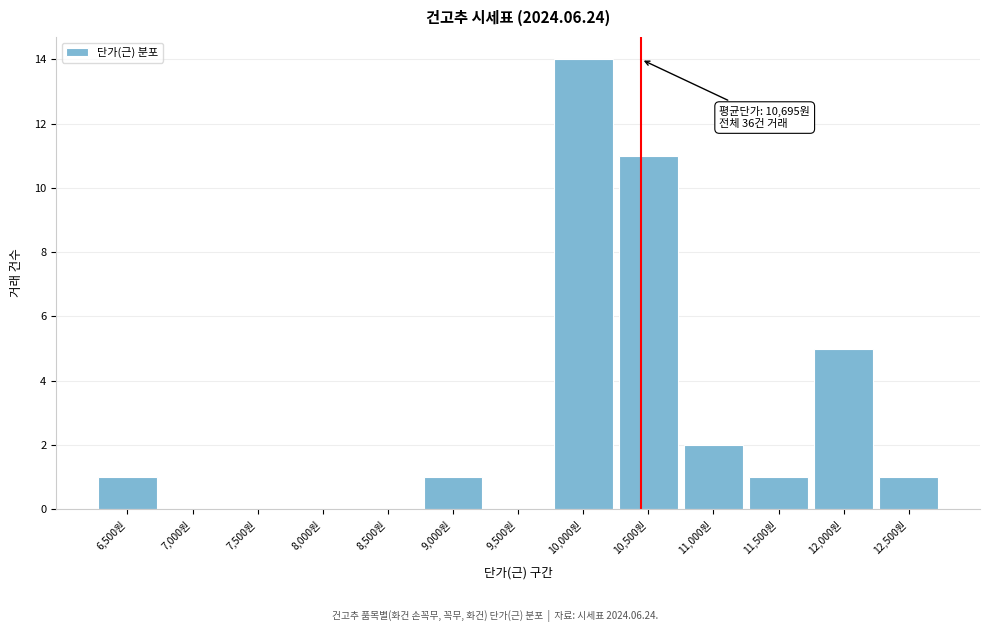

Reading left to right, list all the values displayed in this chart.

6,500원=1	7,000원=0	7,500원=0	8,000원=0	8,500원=0	9,000원=1	9,500원=0	10,000원=14	10,500원=11	11,000원=2	11,500원=1	12,000원=5	12,500원=1